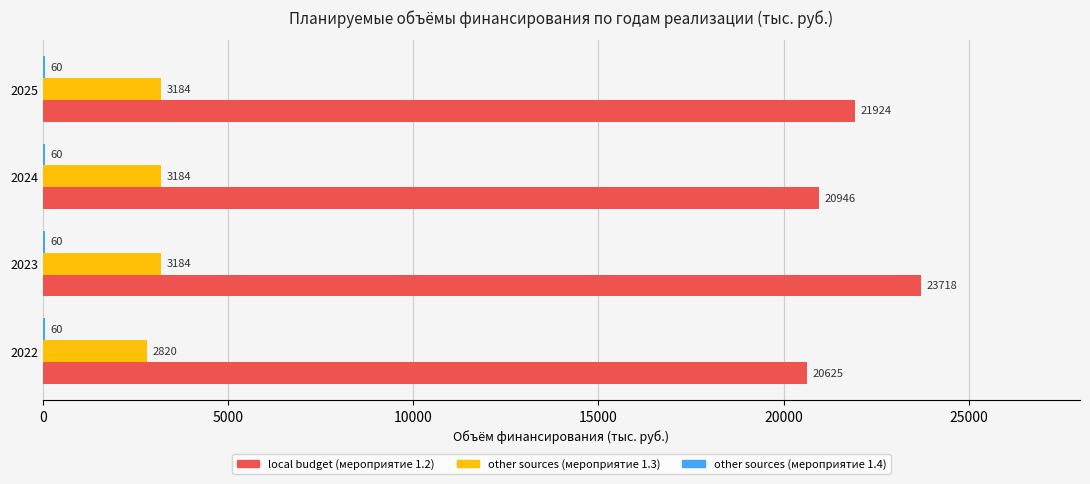

What value does the other sources (мероприятие 1.3) series have at 2025?

3184.2